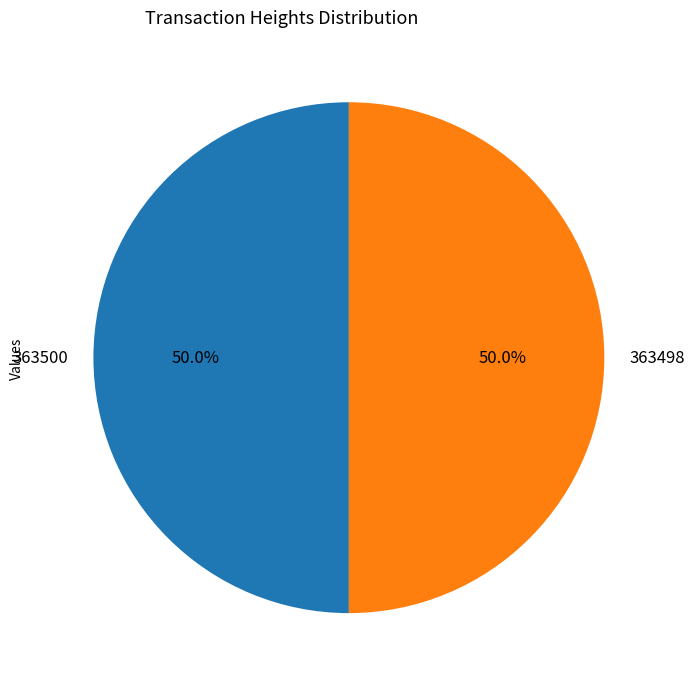

To the nearest percent, what is the combined percentage of 363500 and 363498?

100%